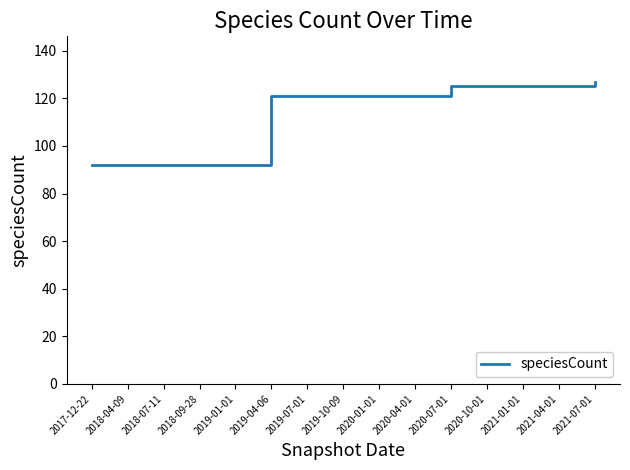

What is the minimum value shown in the chart?

92